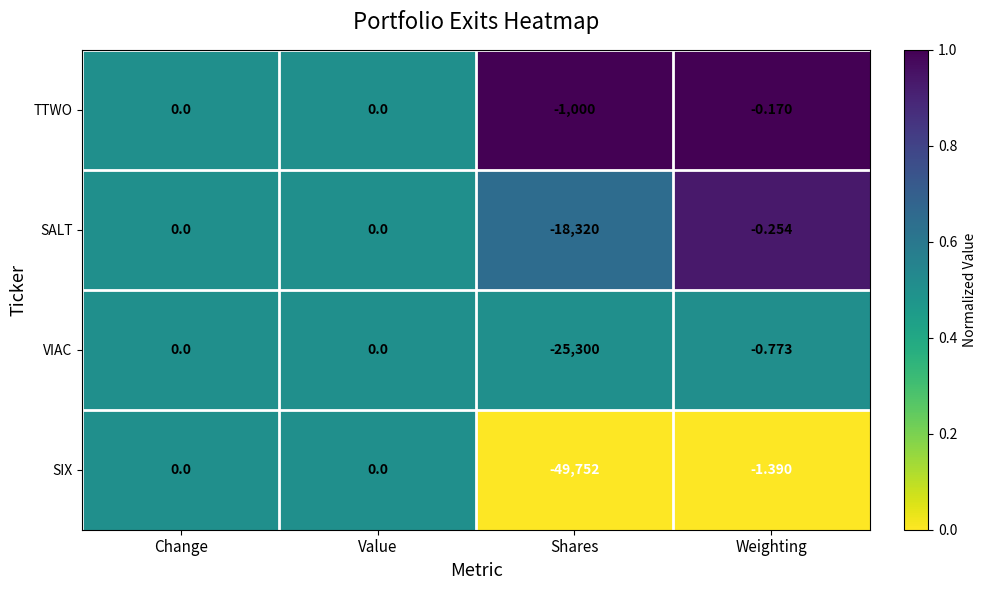

At which label is TTWO closest to -500?

Weighting